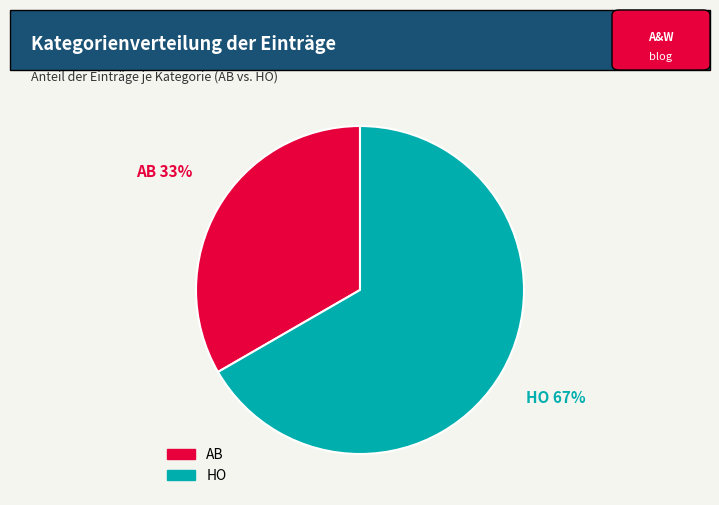

What is the largest slice in the pie chart?

HO